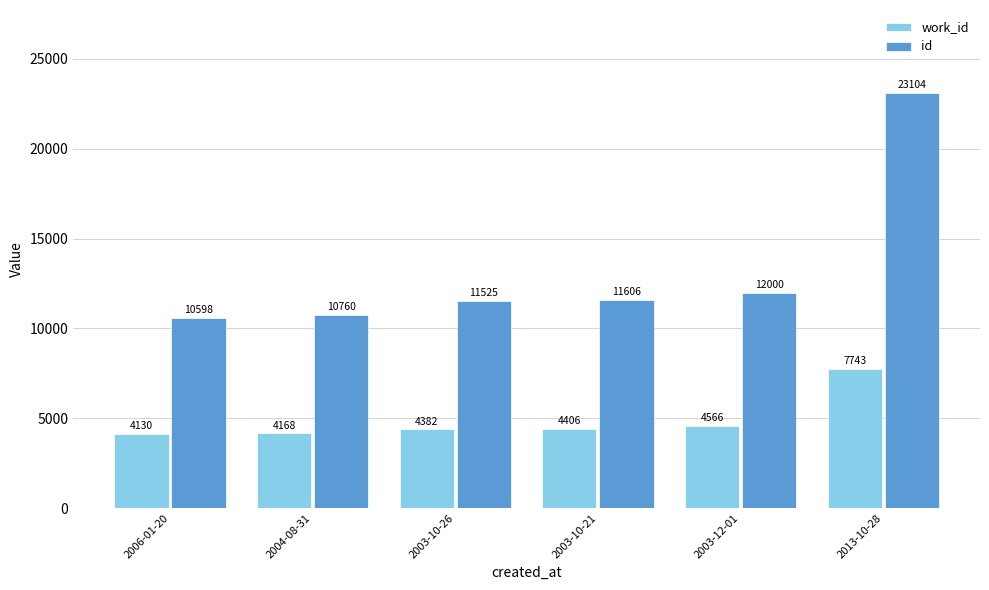

The id series shows 10598 at 2006-01-20. True or false?

True